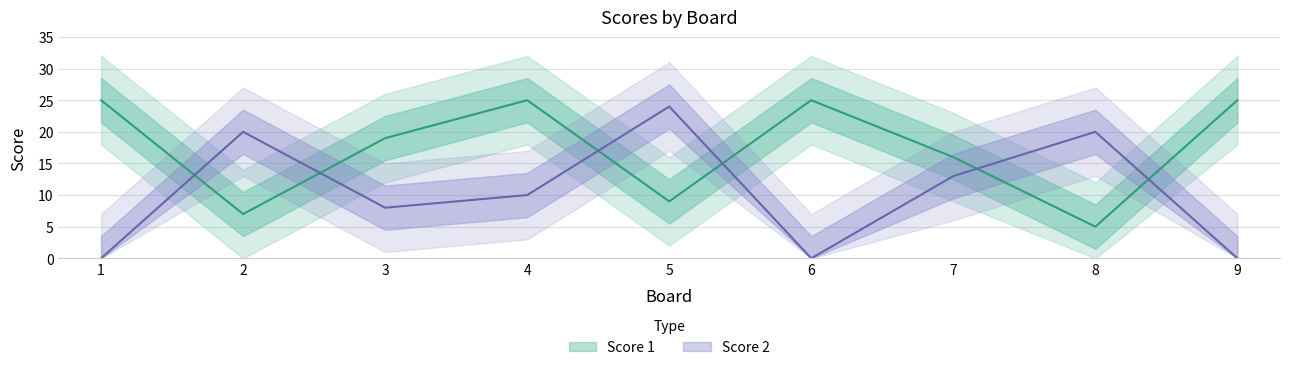

Which series has the widest spread of values?

Score 2